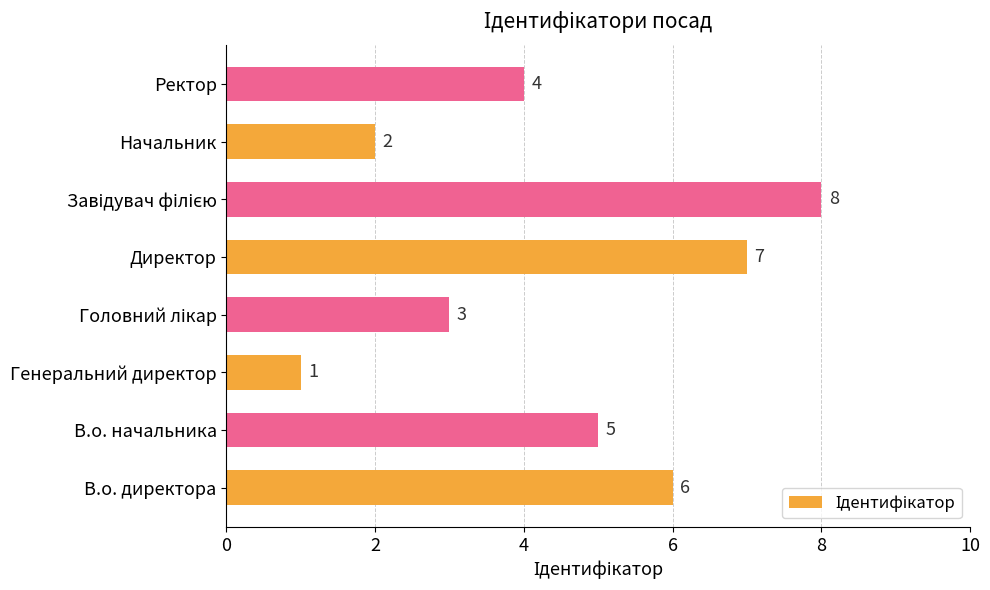

Reading top to bottom, extract all data points from this chart.

4	2	8	7	3	1	5	6